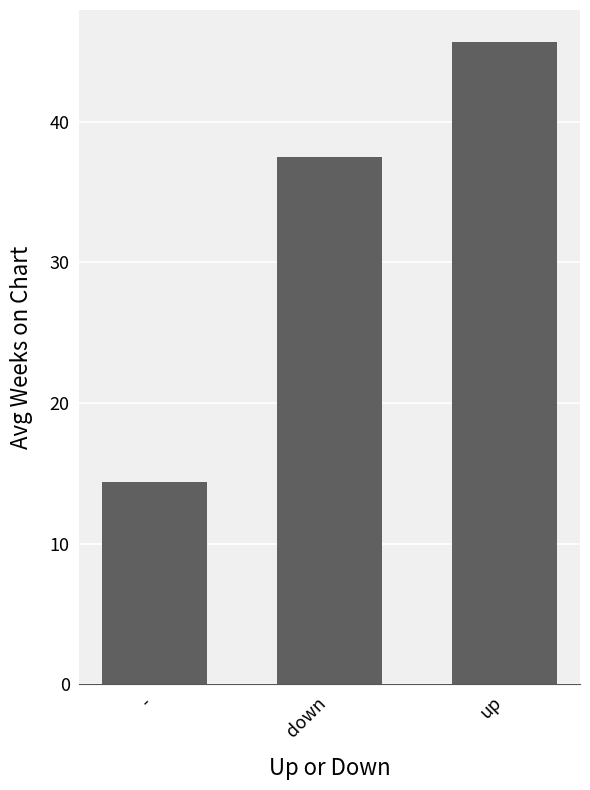

Between down and -, which is larger?

down